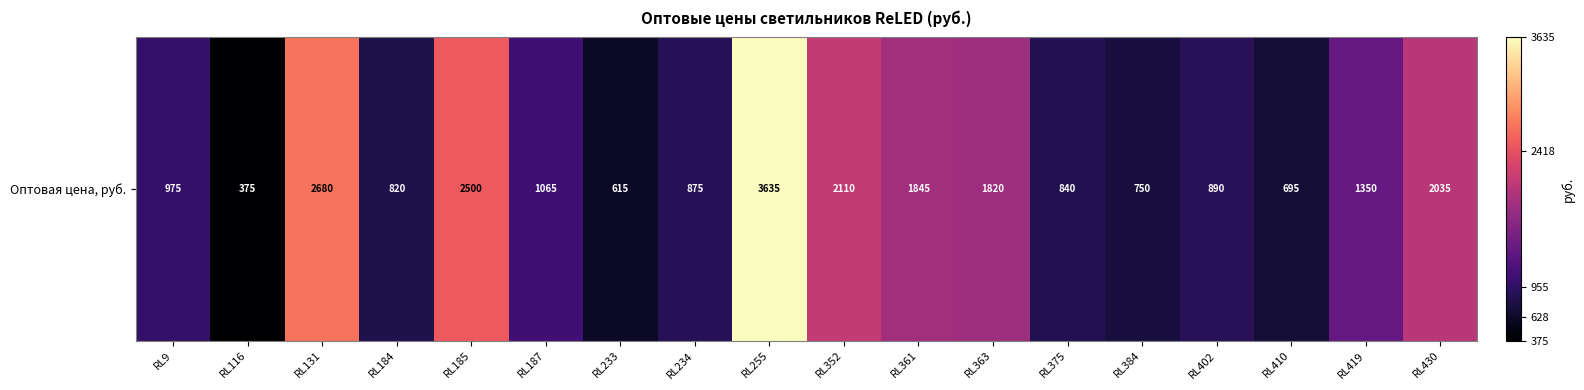

Is it true that the value at RL185 is 4232?

False